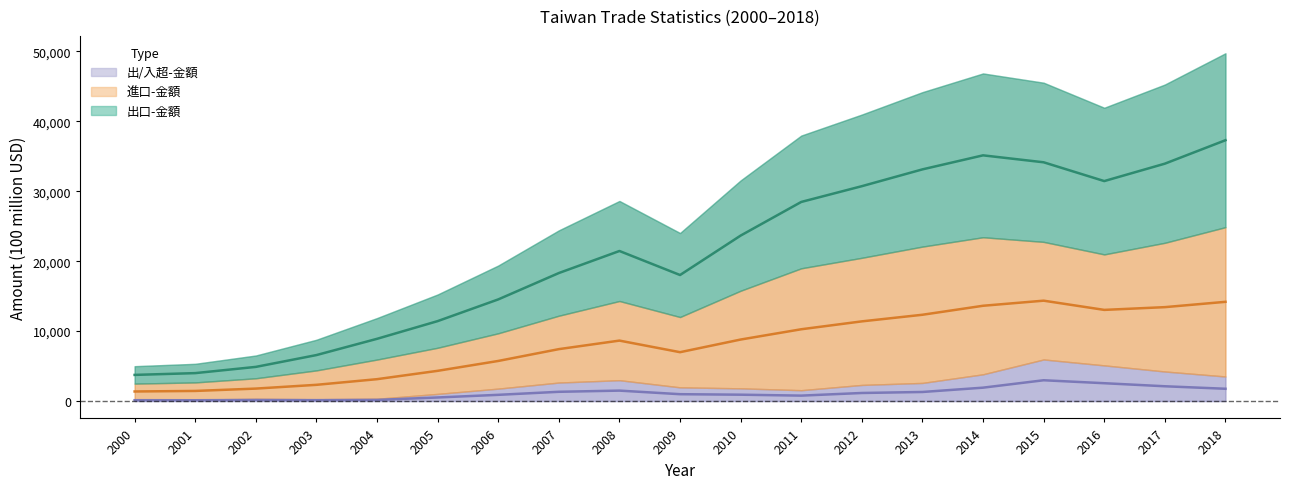

What is the spread (max minus min) of values at 2009?

17045.5